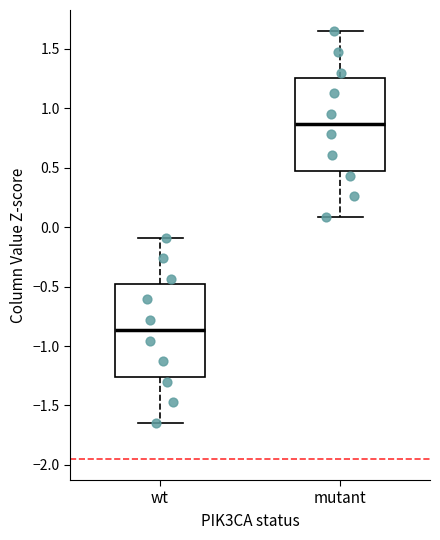

Reading left to right, transcribe this box plot: for each box, give where its median line is, the range the box spans, and where its two whiskers end, as read against the y-axis. The values are not printed on the chart, so give them approximately, as read against the axis.

wt: median -0.85, box -1.25 to -0.50, whiskers -1.65 to -0.10
mutant: median 0.85, box 0.50 to 1.25, whiskers 0.10 to 1.65